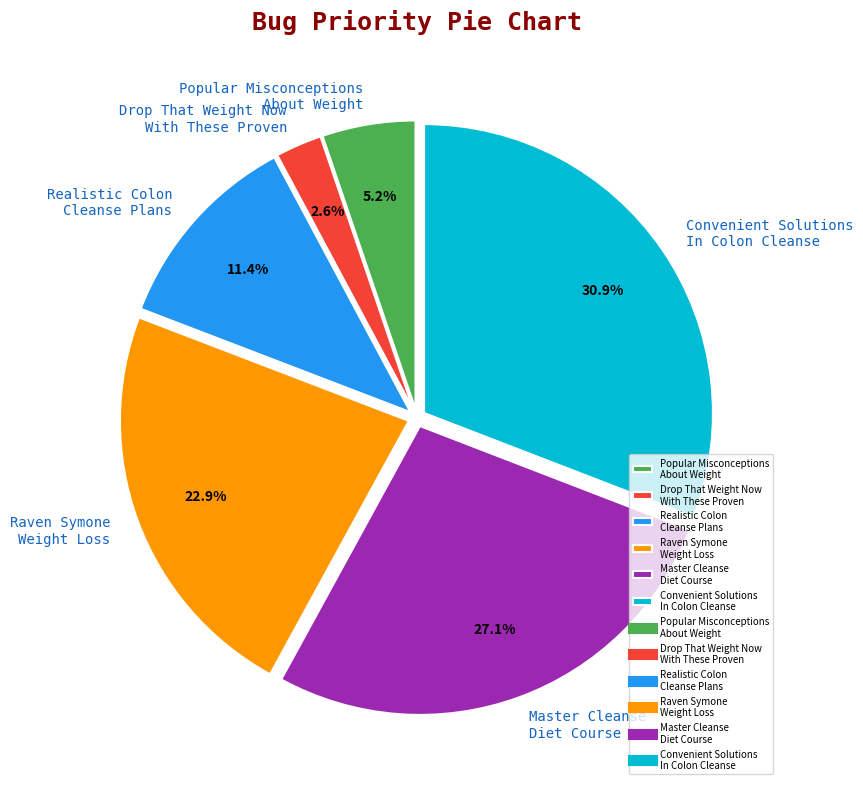

Which category has the biggest portion of the pie?

Convenient Solutions In Colon Cleanse